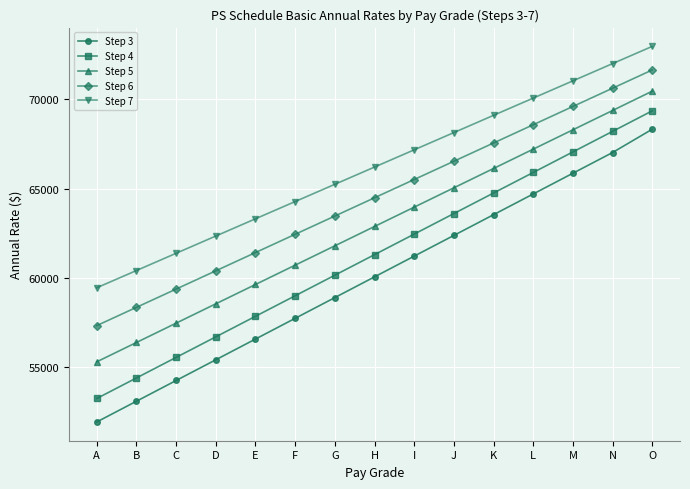

True or false: Step 3 and Step 4 intersect in this chart.

False